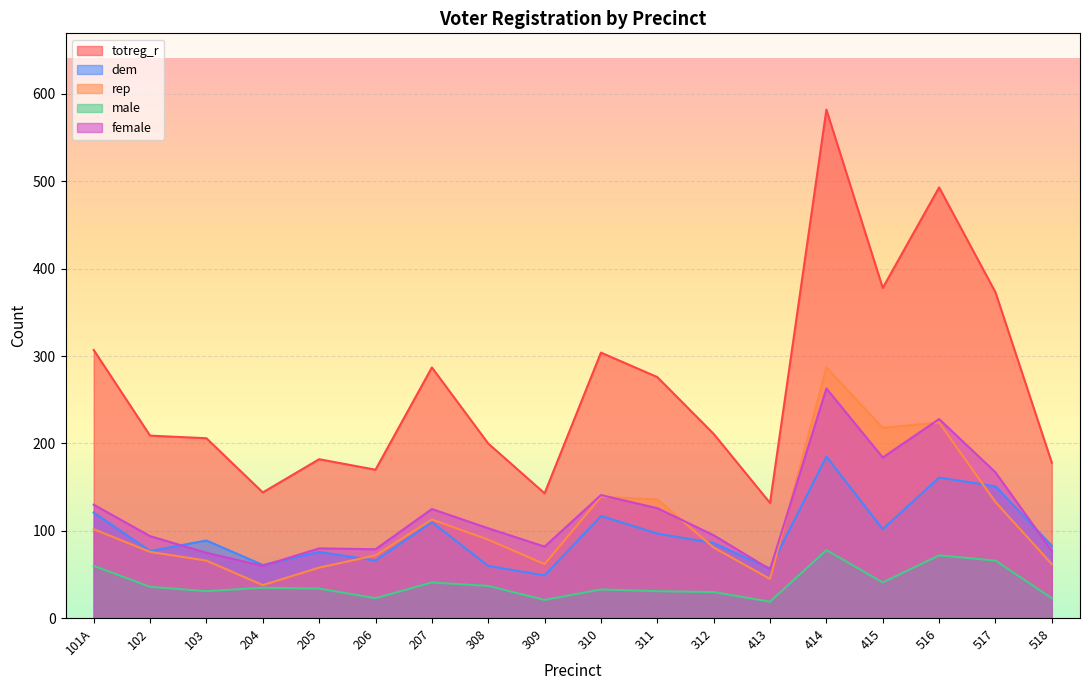

What is the sum of the male values at 204 and 517?

101